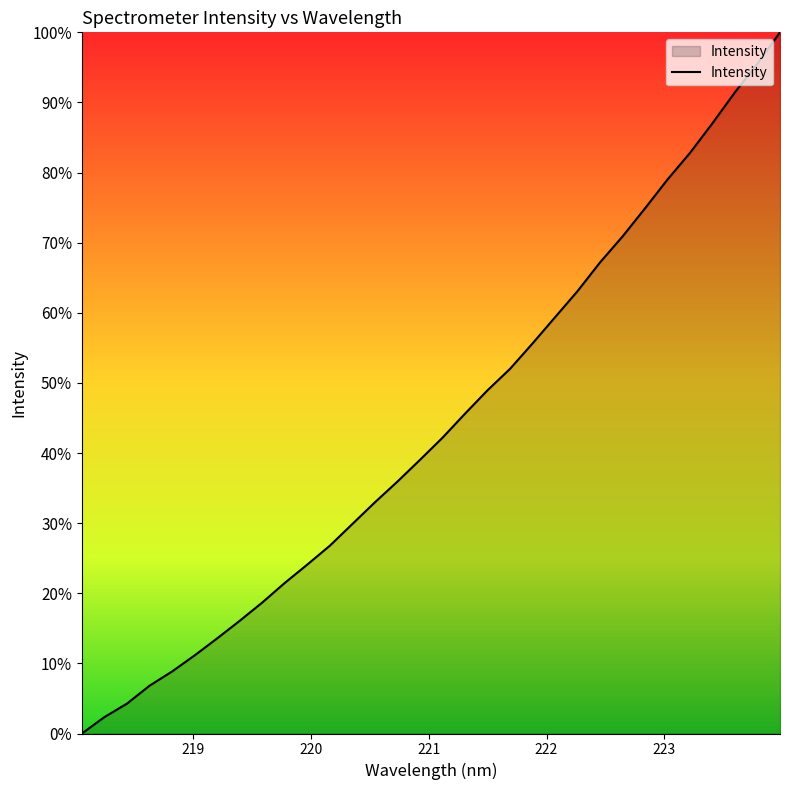

True or false: there are more than 1 points higher than both neighbors.

False